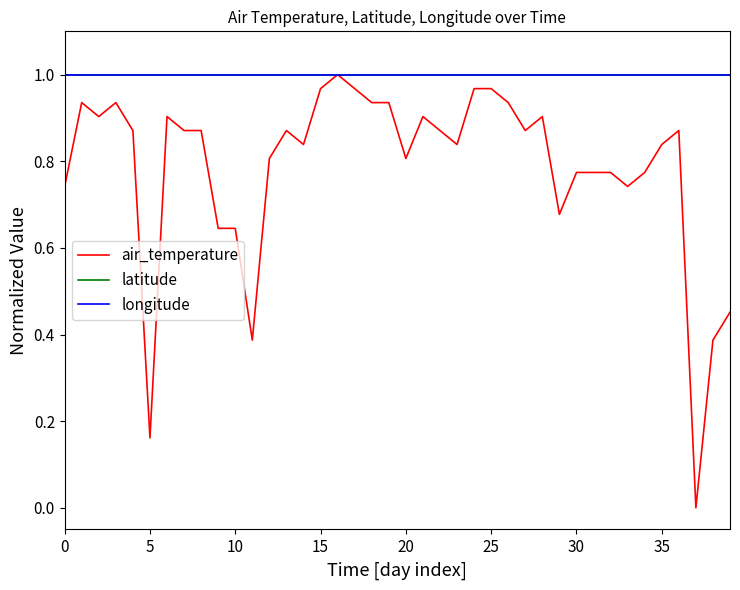

Which series has the largest total across all categories?

latitude